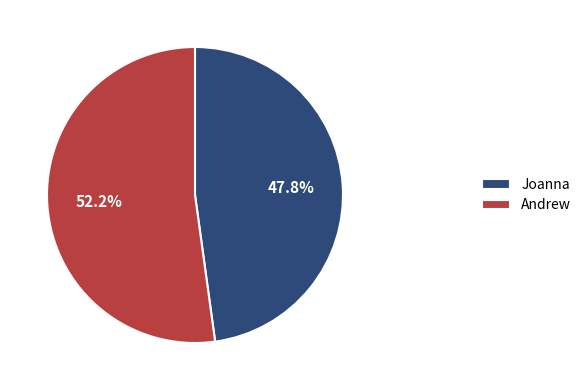

Rank the categories by value from highest to lowest.

Andrew, Joanna